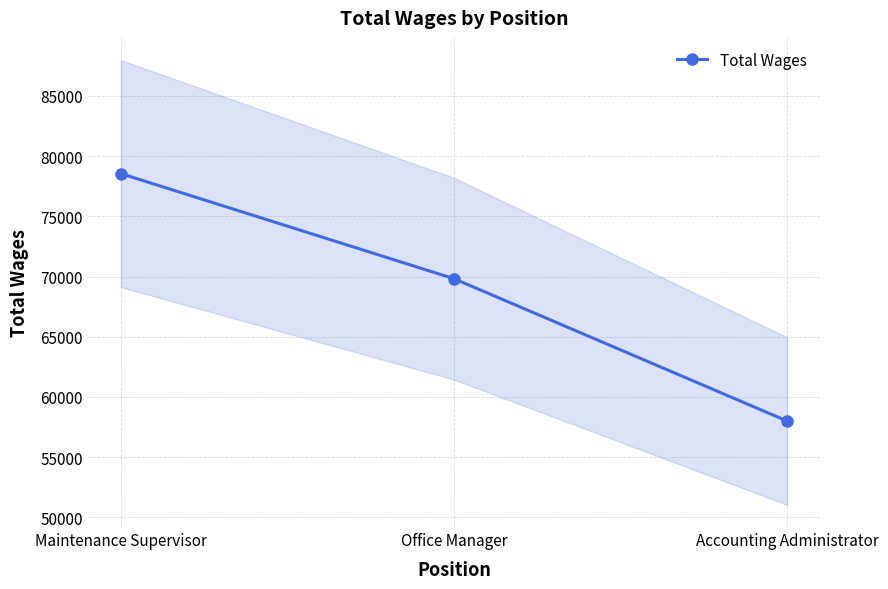

Which category has the lowest value across all series?

Accounting Administrator